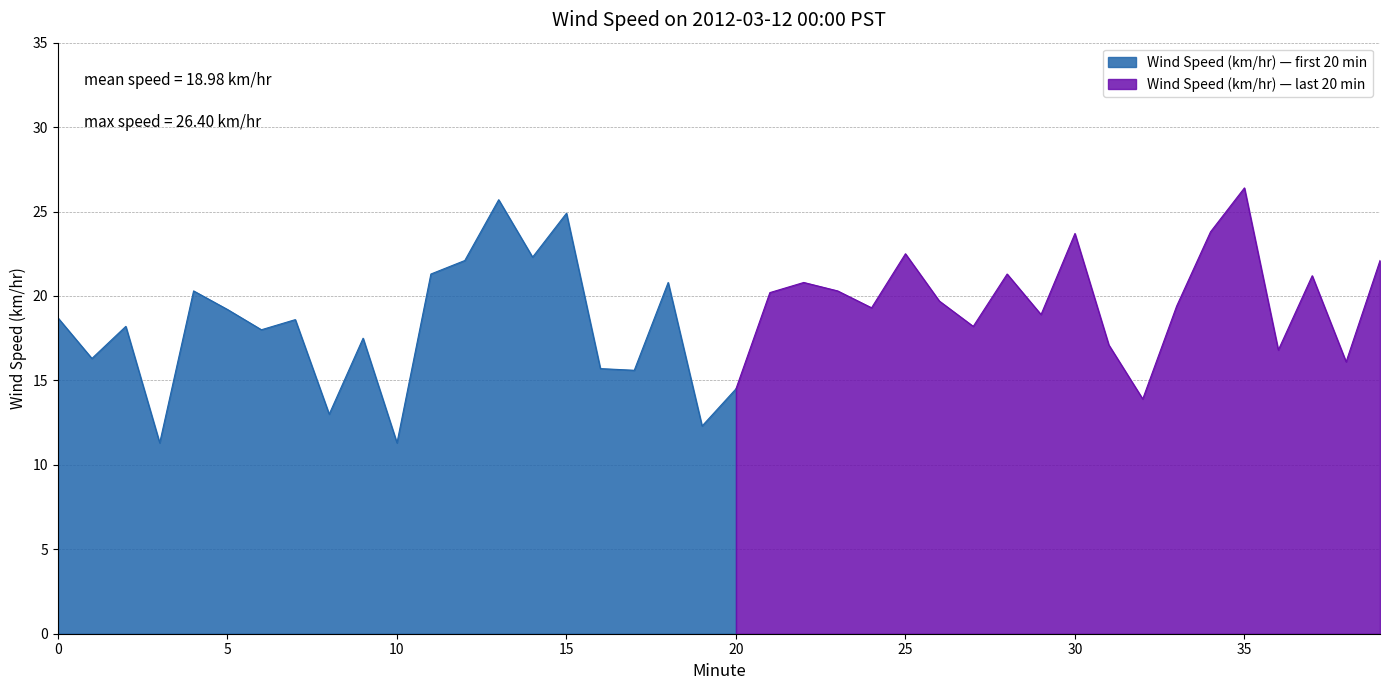

Count the number of categories in the chart.

40